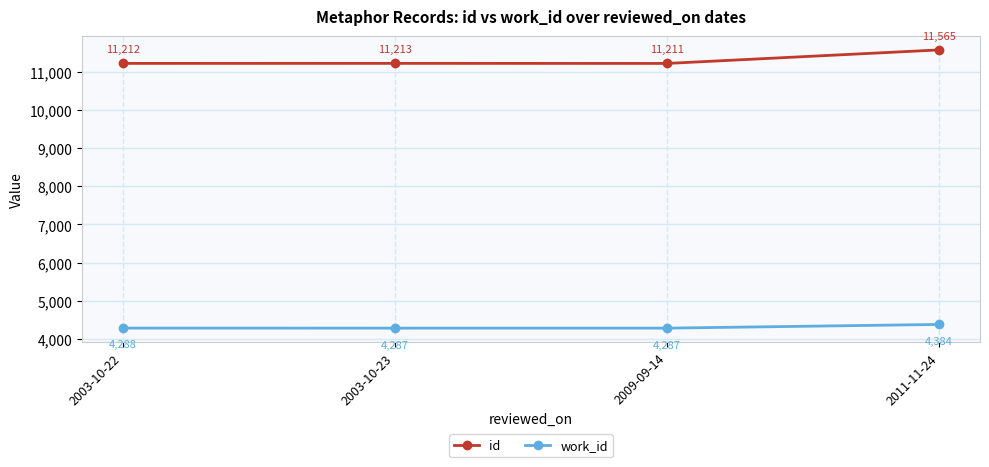

Reading left to right, what are all the values shown in this chart?

id: 2003-10-22=11212	2003-10-23=11213	2009-09-14=11211	2011-11-24=11565
work_id: 2003-10-22=4288	2003-10-23=4287	2009-09-14=4287	2011-11-24=4384